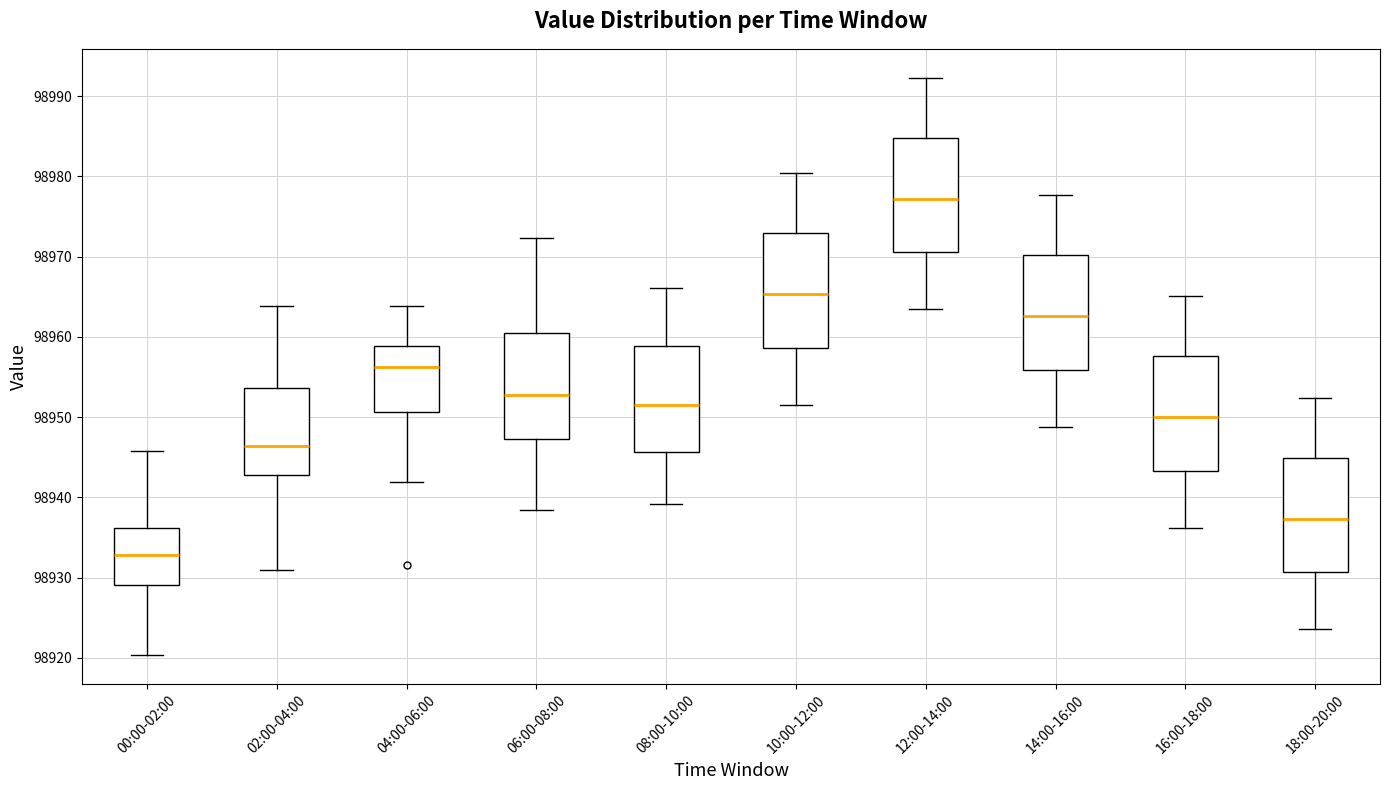

Reading left to right, read every box against the y-axis: the position of its median line, the range the box covers, and the ends of its whiskers. The values are not printed on the chart, so give them approximately, as read against the axis.

00:00-02:00: median 98933, box 98929 to 98936, whiskers 98920 to 98946
02:00-04:00: median 98946, box 98943 to 98954, whiskers 98931 to 98964
04:00-06:00: median 98956, box 98951 to 98959, whiskers 98942 to 98964
06:00-08:00: median 98953, box 98947 to 98961, whiskers 98939 to 98972
08:00-10:00: median 98952, box 98946 to 98959, whiskers 98939 to 98966
10:00-12:00: median 98965, box 98959 to 98973, whiskers 98952 to 98980
12:00-14:00: median 98977, box 98971 to 98985, whiskers 98963 to 98992
14:00-16:00: median 98963, box 98956 to 98970, whiskers 98949 to 98978
16:00-18:00: median 98950, box 98943 to 98958, whiskers 98936 to 98965
18:00-20:00: median 98937, box 98931 to 98945, whiskers 98924 to 98952